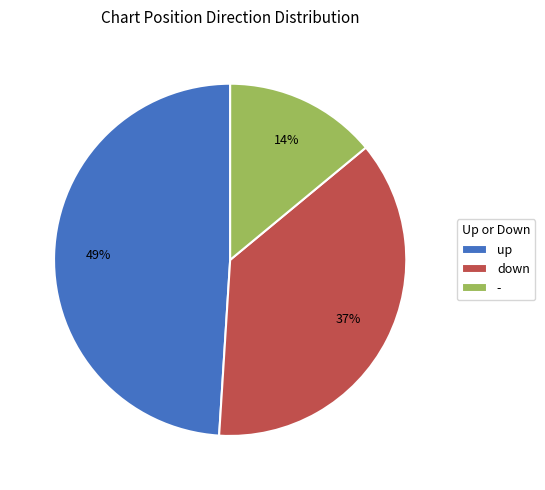

Which slice is the smallest?

-